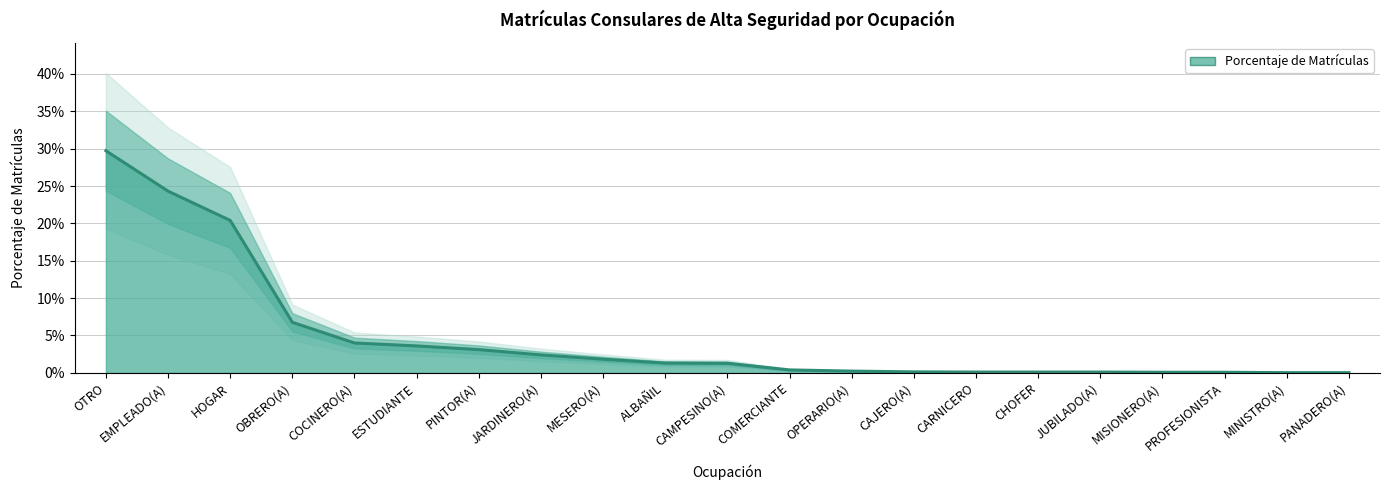

Reading left to right, list all the values displayed in this chart.

OTRO=0.3	EMPLEADO(A)=0.2	HOGAR=0.2	OBRERO(A)=0.1	COCINERO(A)=0.0	ESTUDIANTE=0.0	PINTOR(A)=0.0	JARDINERO(A)=0.0	MESERO(A)=0.0	ALBAÑIL=0.0	CAMPESINO(A)=0.0	COMERCIANTE=0.0	OPERARIO(A)=0.0	CAJERO(A)=0.0	CARNICERO=0.0	CHOFER=0.0	JUBILADO(A)=0.0	MISIONERO(A)=0.0	PROFESIONISTA=0.0	MINISTRO(A)=0.0	PANADERO(A)=0.0